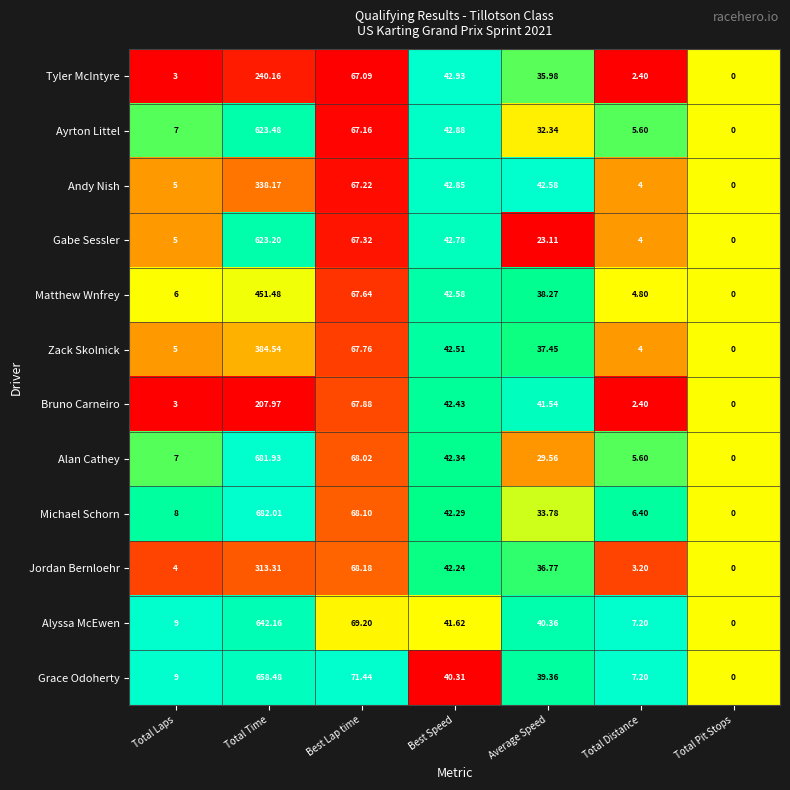

Which series has the largest range (max minus min)?

Michael Schorn